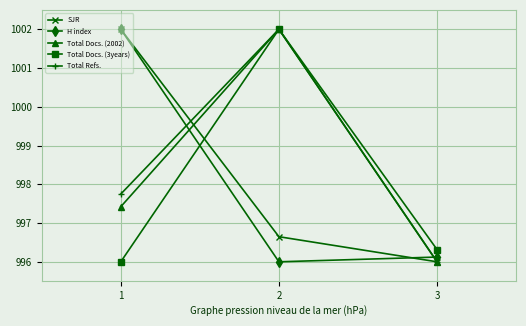

How many Total Refs. values are between 996 and 1002?

3